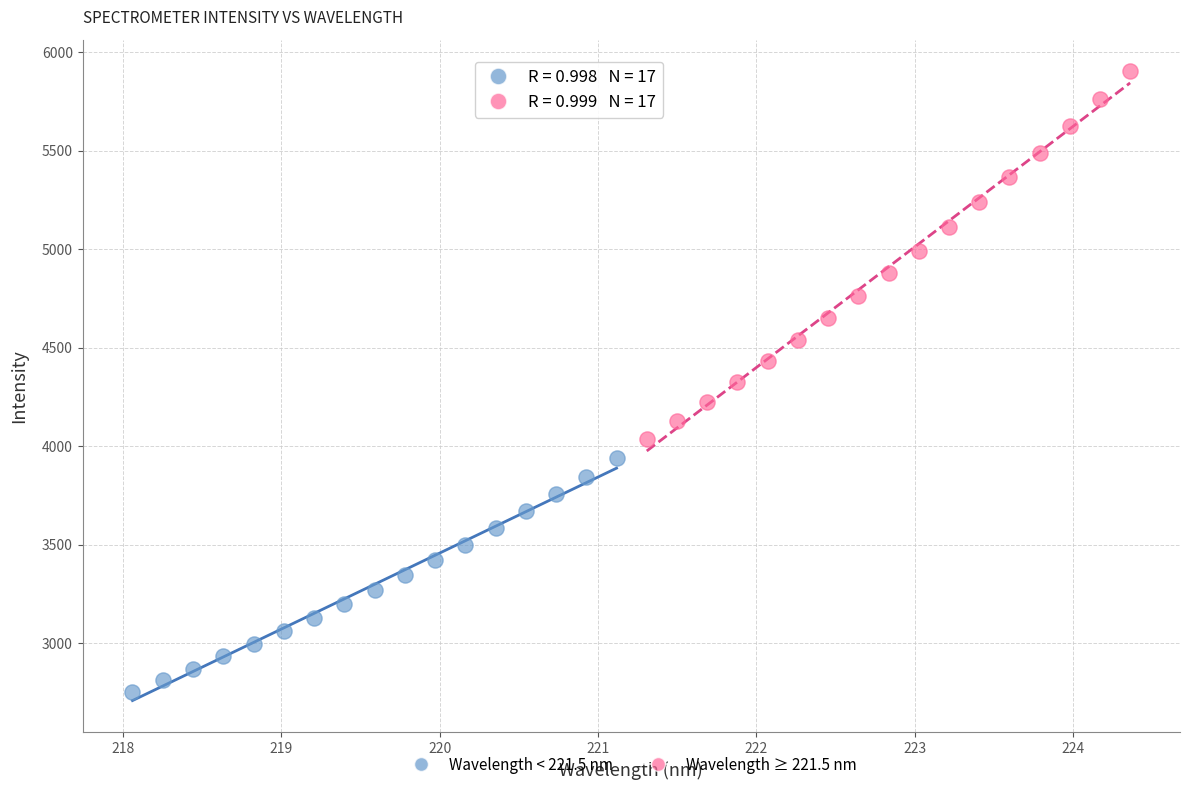

What are all the series names shown in the legend?

Wavelength < 221.5 nm, Wavelength ≥ 221.5 nm